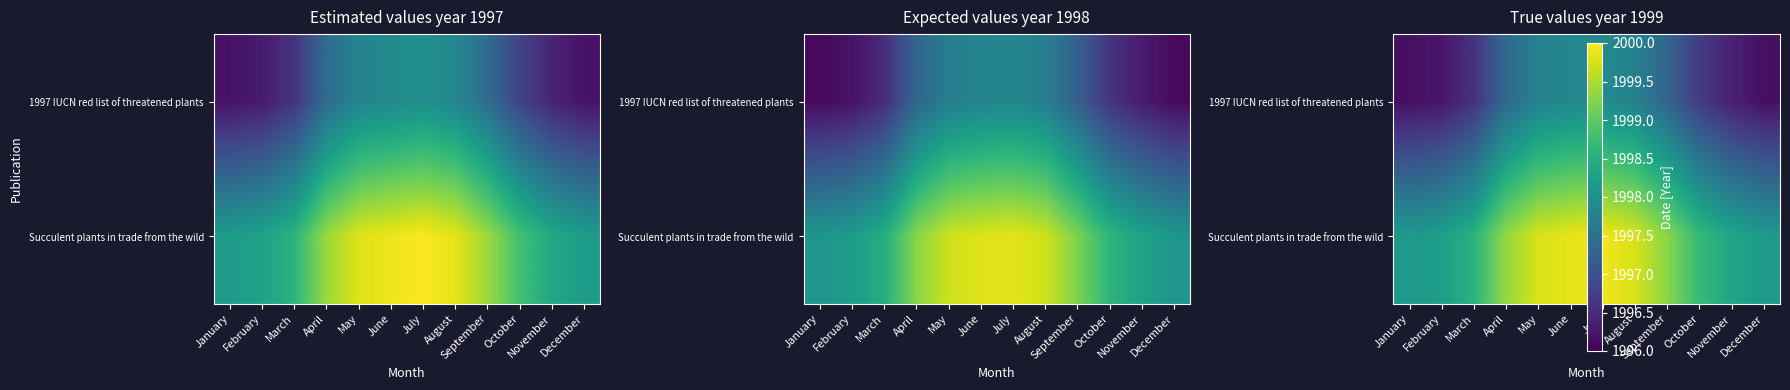

What is the lowest value of the Succulent plants in trade from the wild series?

1998.2